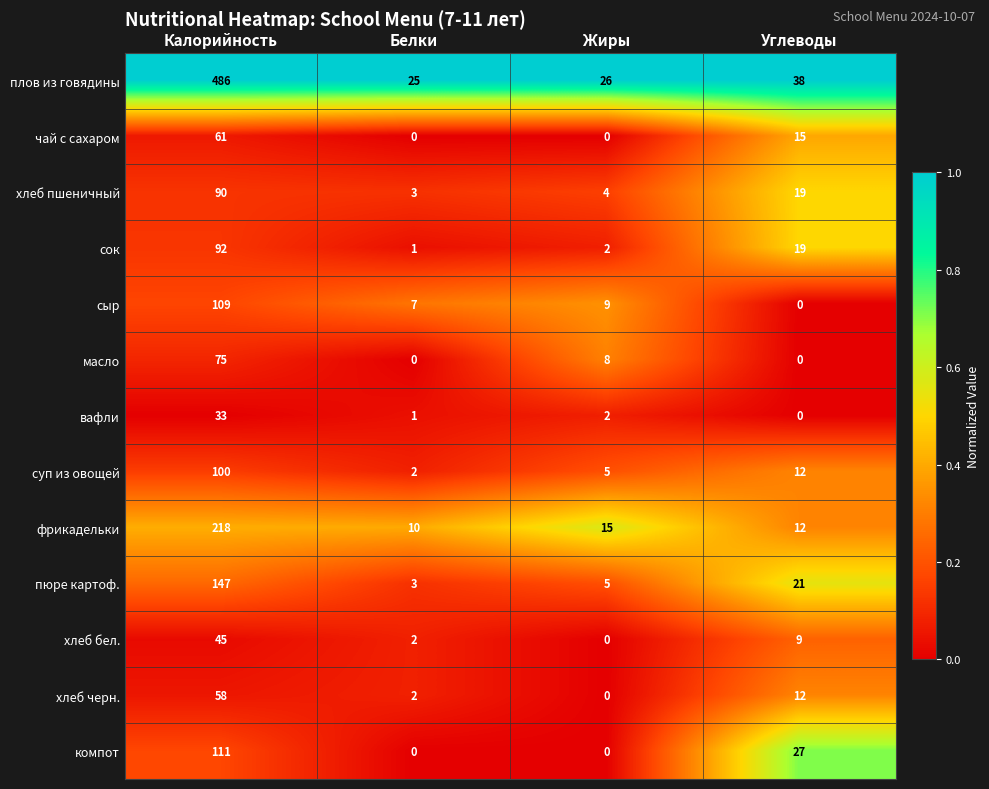

Which series has the largest total across all categories?

плов из говядины